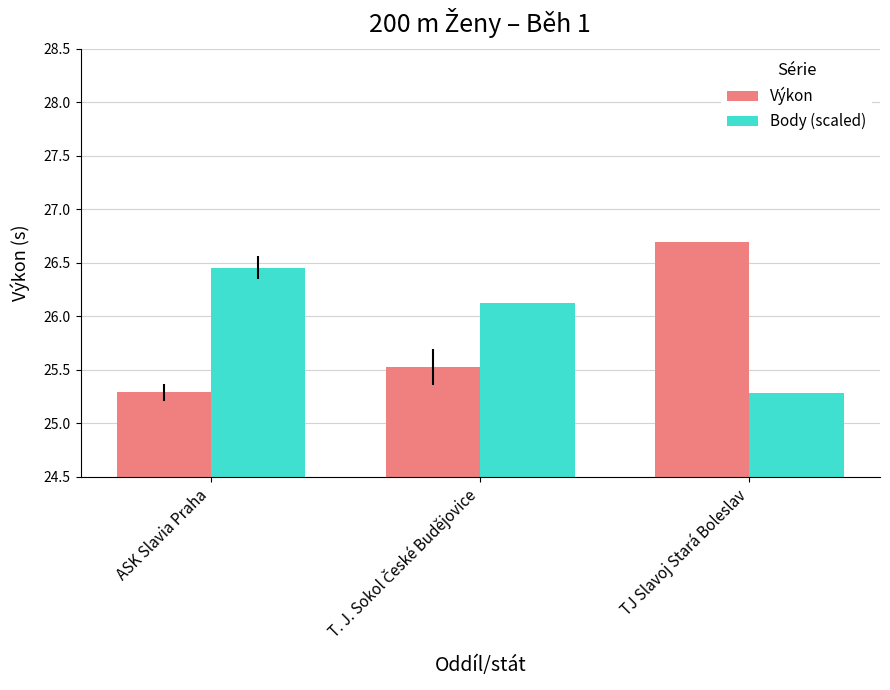

What are all the series names shown in the legend?

Výkon, Body (scaled)